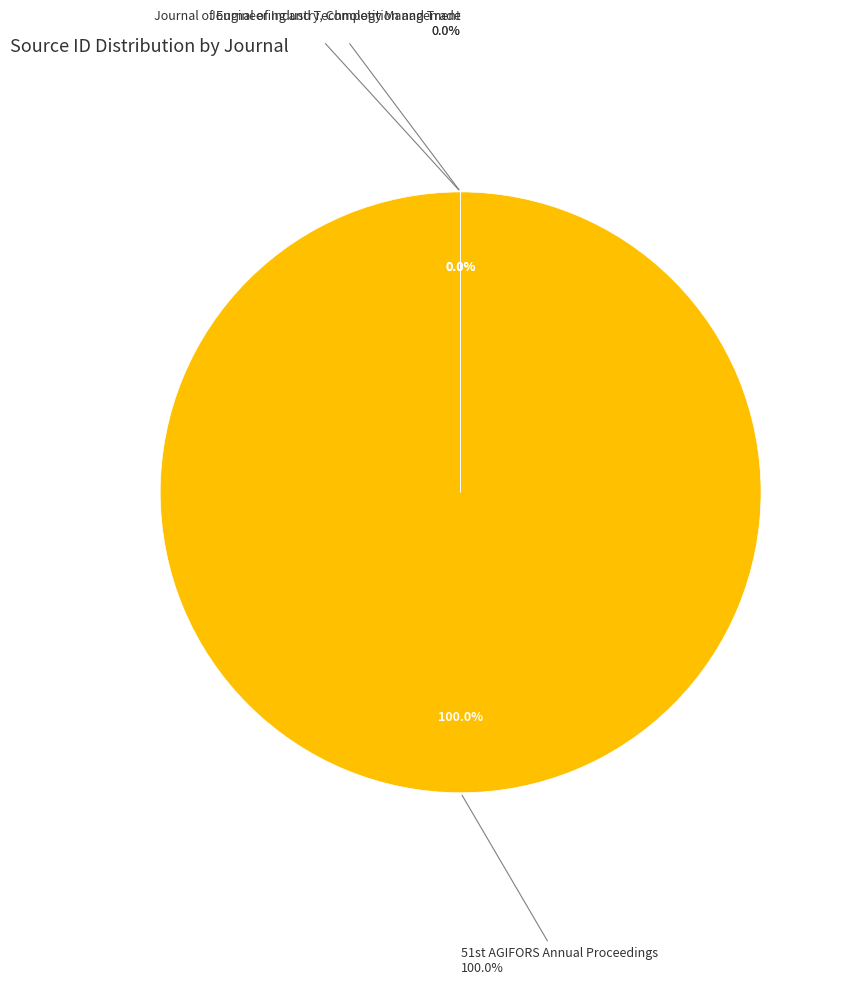

Is it true that Journal of Industry, Competition and Trade is 0% of the pie?

True